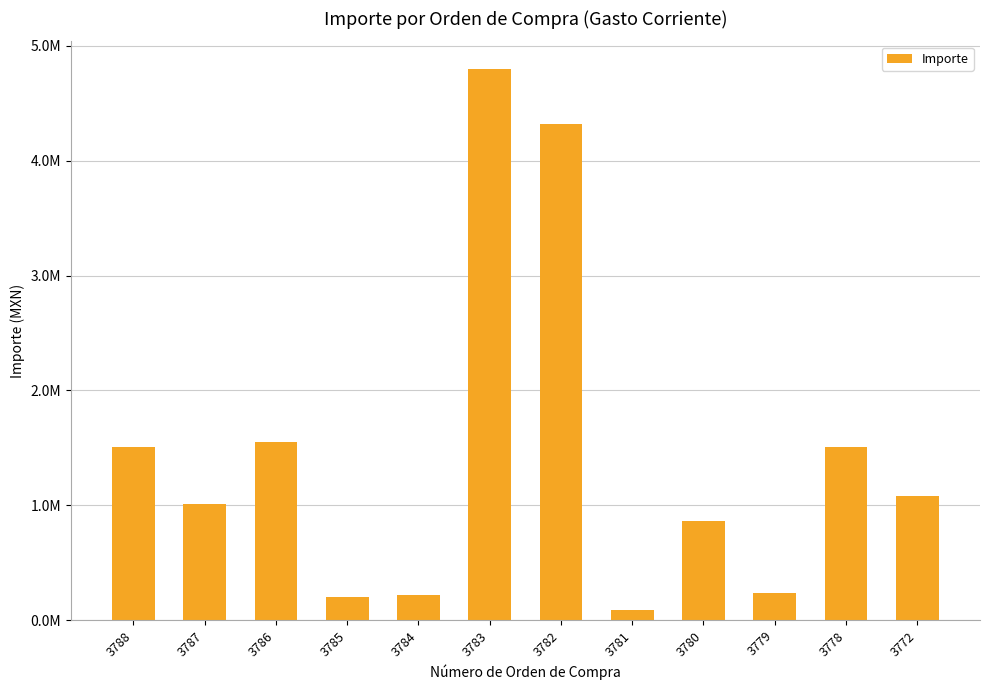

Does the chart contain stacked bars?

No